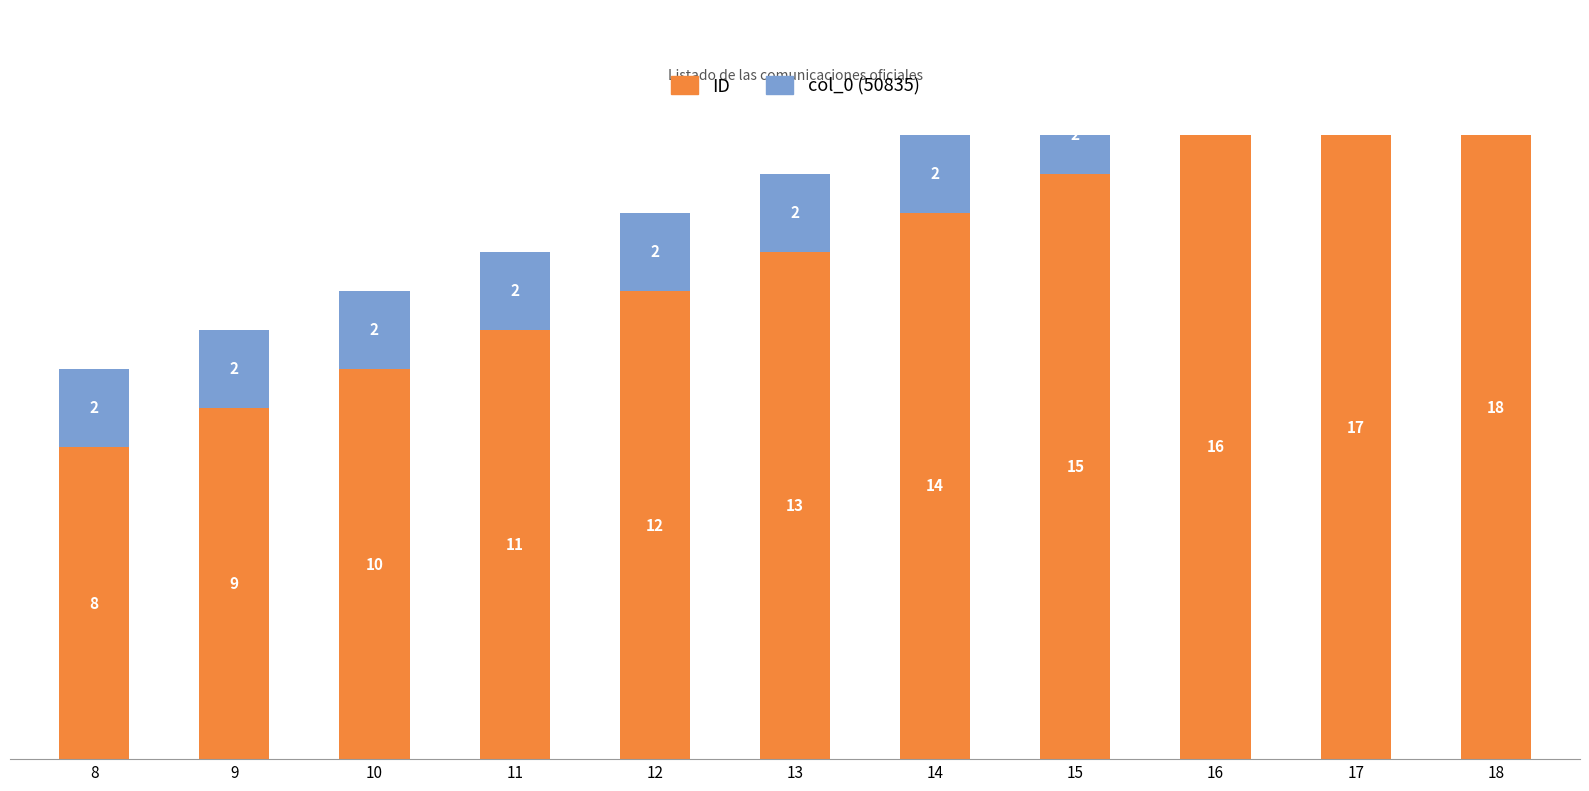

Read the col_0 value at 9.

2